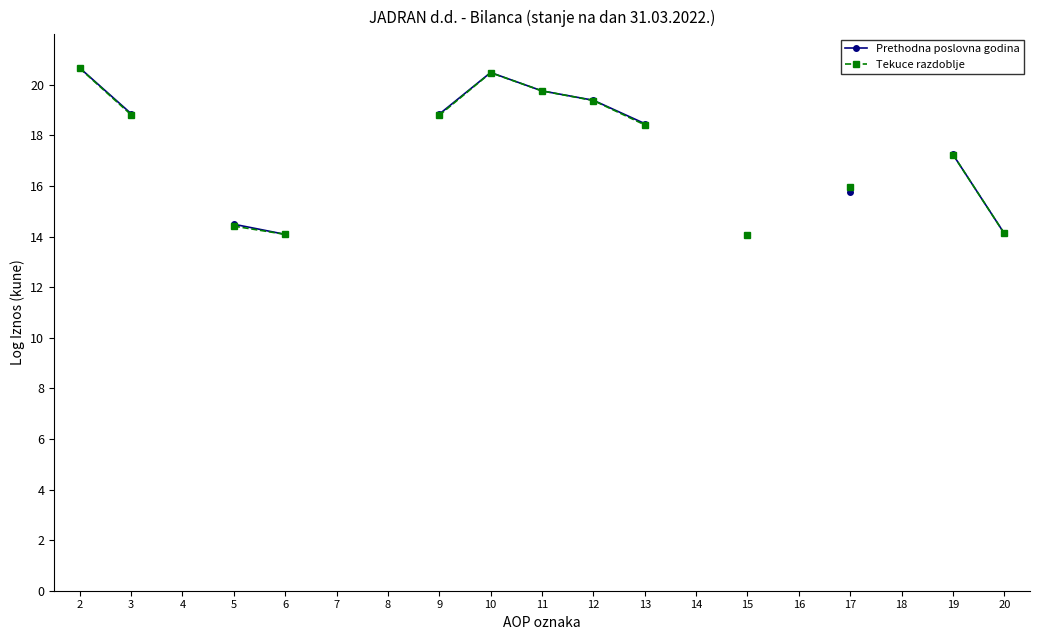

Does the chart have visible grid lines?

No